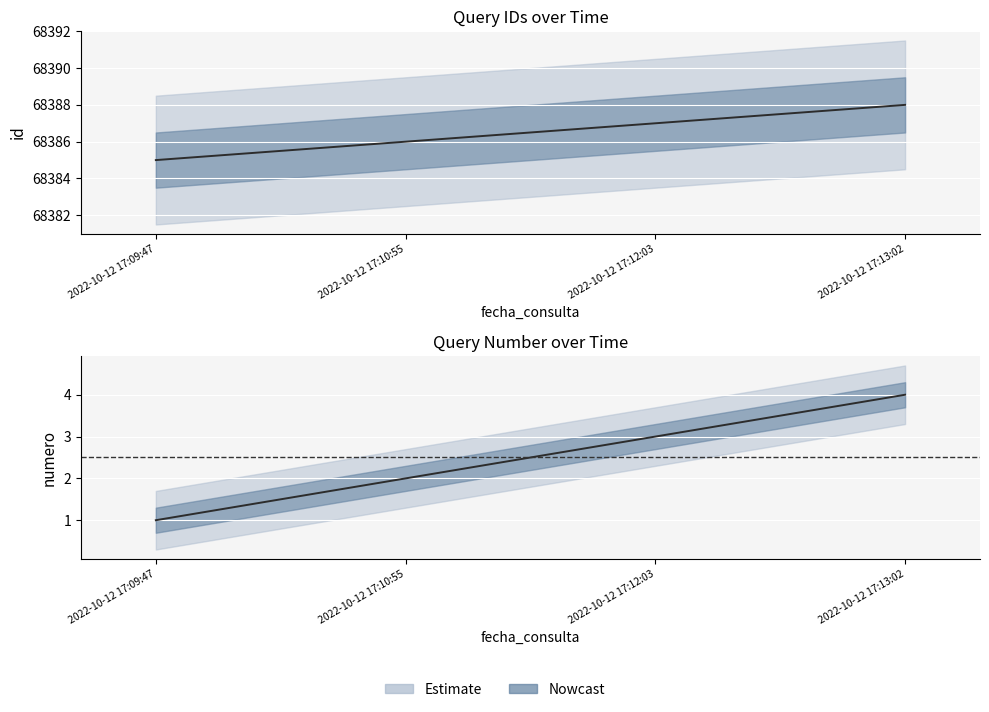

List the series in order of their overall mean, lowest first.

numero, id